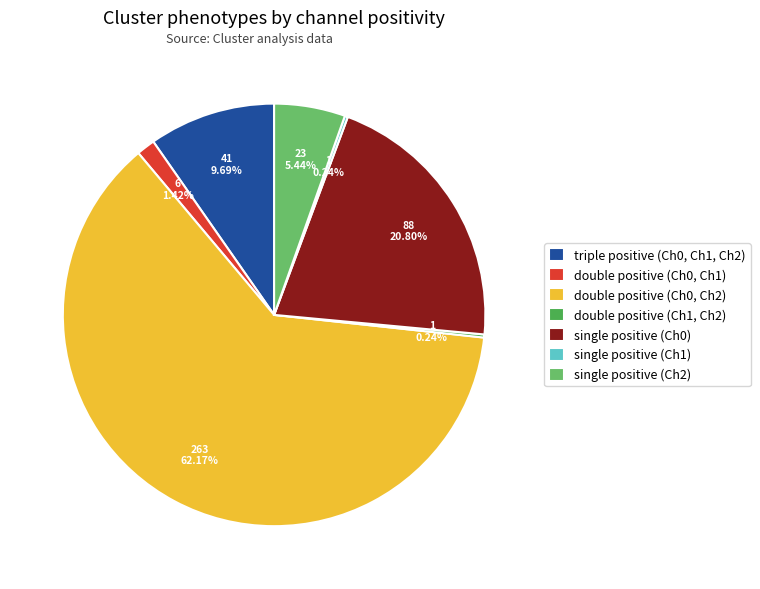

Is there any slice that represents more than half of the pie?

Yes